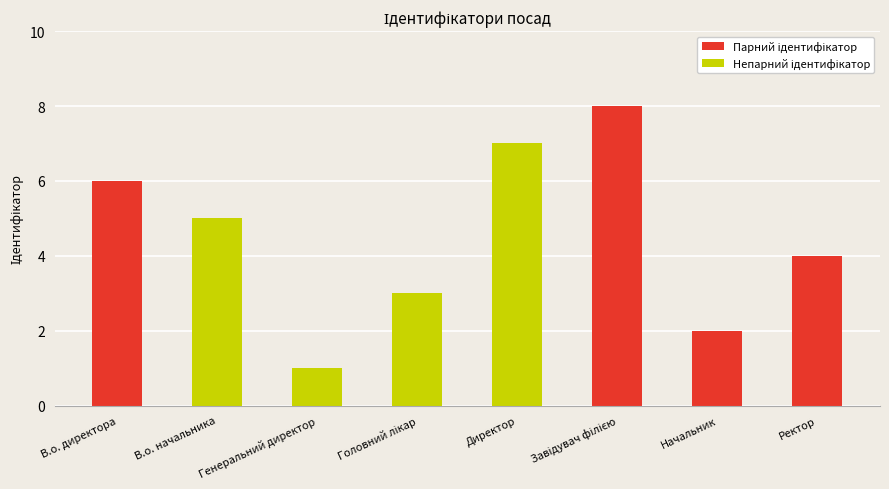

What is the change in value from В.о. начальника to Начальник?

-3